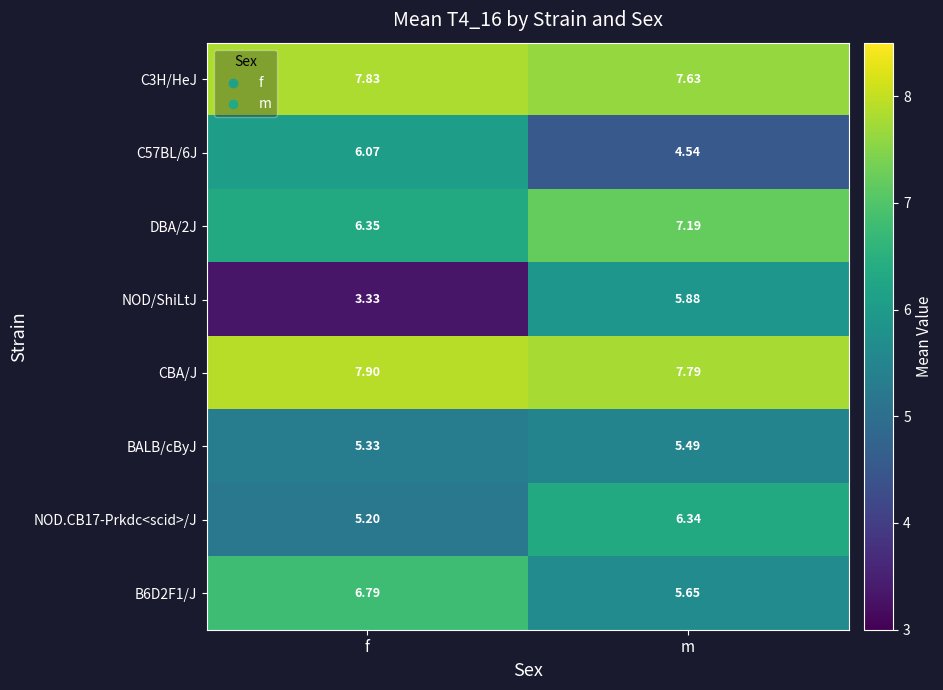

Which series changed the most between f and m?

NOD/ShiLtJ